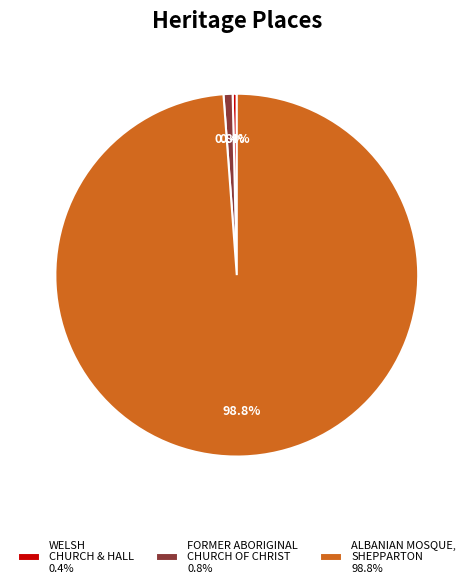

What percentage is NOT represented by FORMER ABORIGINAL CHURCH OF CHRIST 0.8%?

99.2%